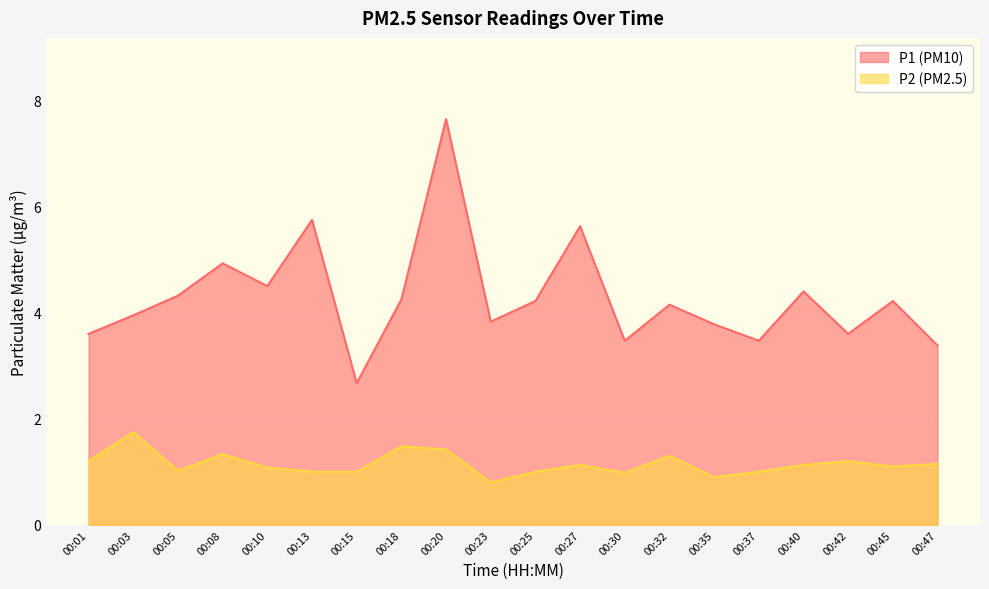

What value does the P1 series have at 00:30?

3.5